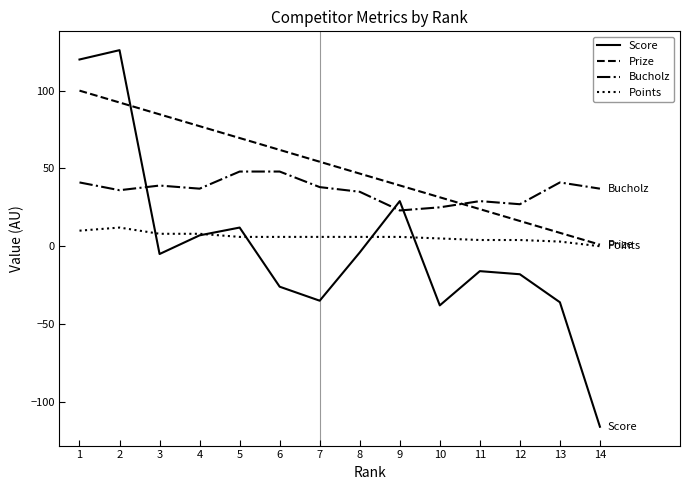

What is the difference between the Prize values at 7 and 14?

53.3